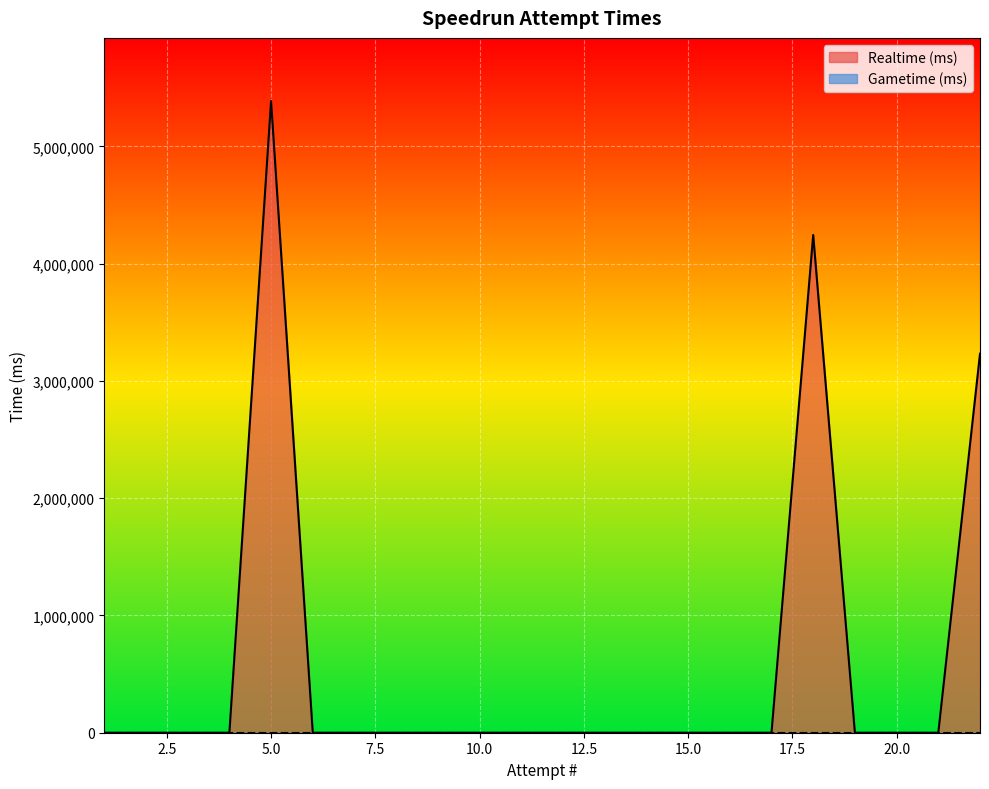

The chart shows a value of -1840208 at 13. True or false?

False